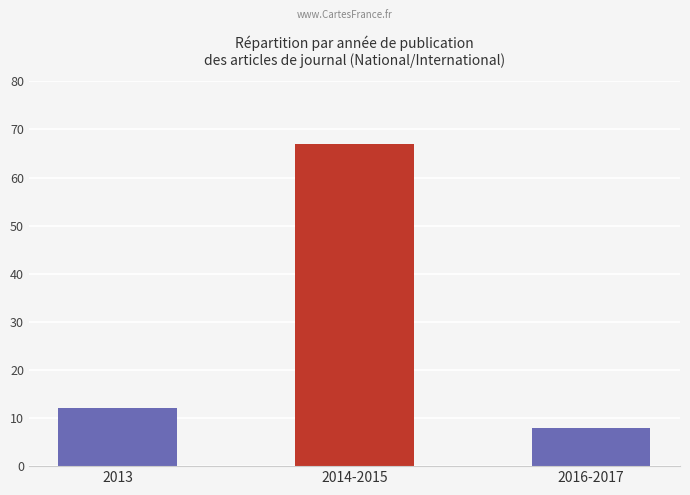

What is the difference between the maximum and minimum values?

59